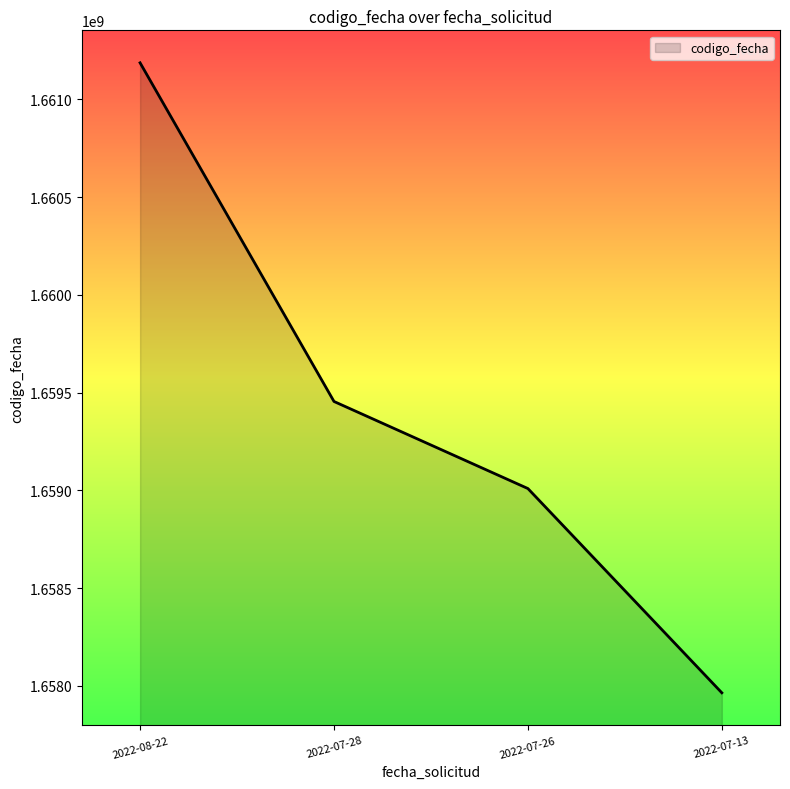

What is the change in value from 2022-08-22 to 2022-07-26?

-2177317